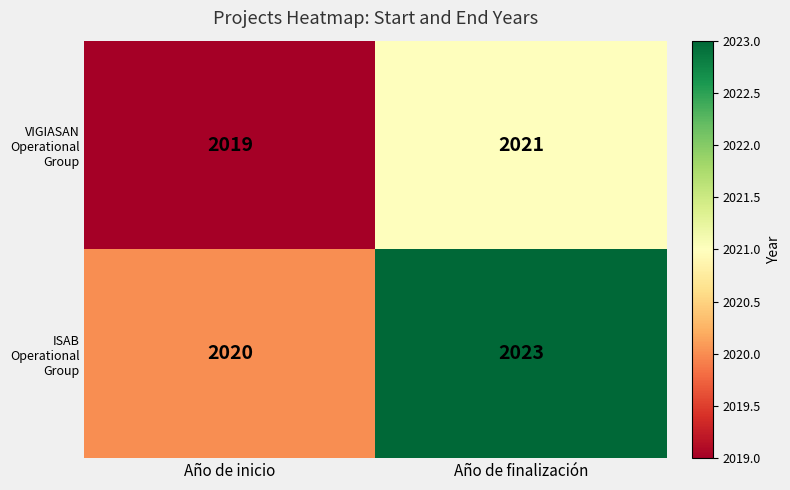

Which series changed the most between Año de inicio and Año de finalización?

ISAB Operational Group